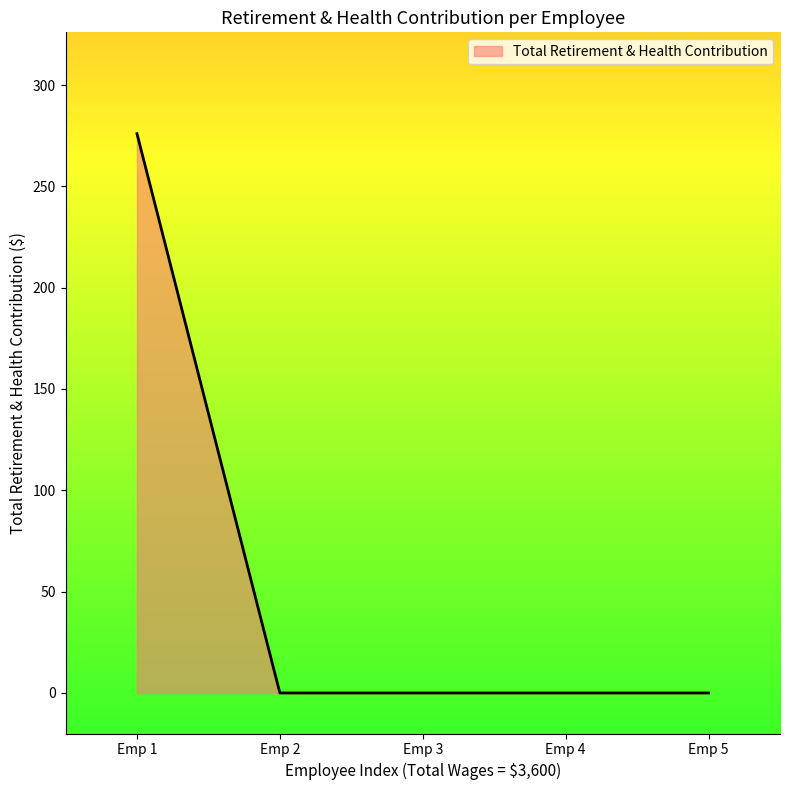

What is the change in value from Emp 1 to Emp 4?

-276